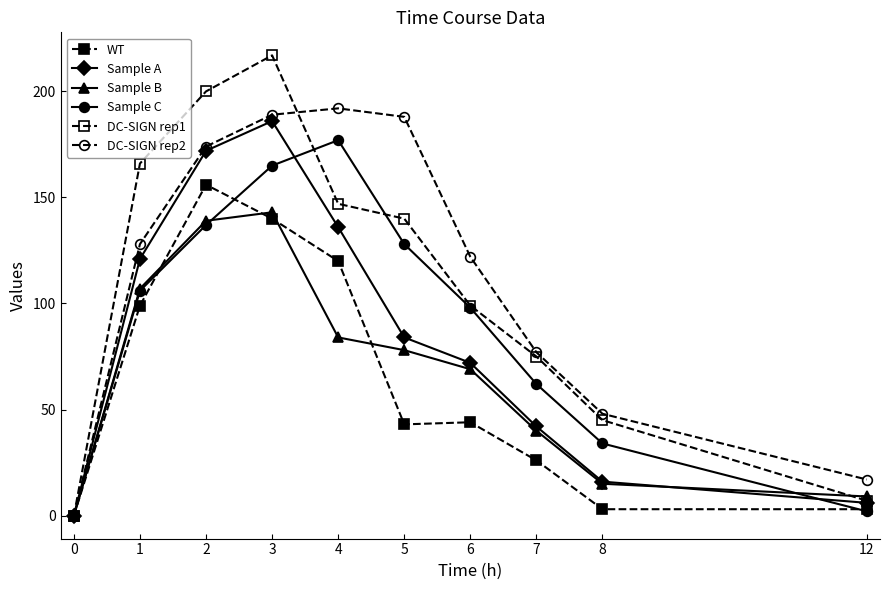

After their last crossing, which series has the higher values: Sample B or DC-SIGN rep1?

Sample B